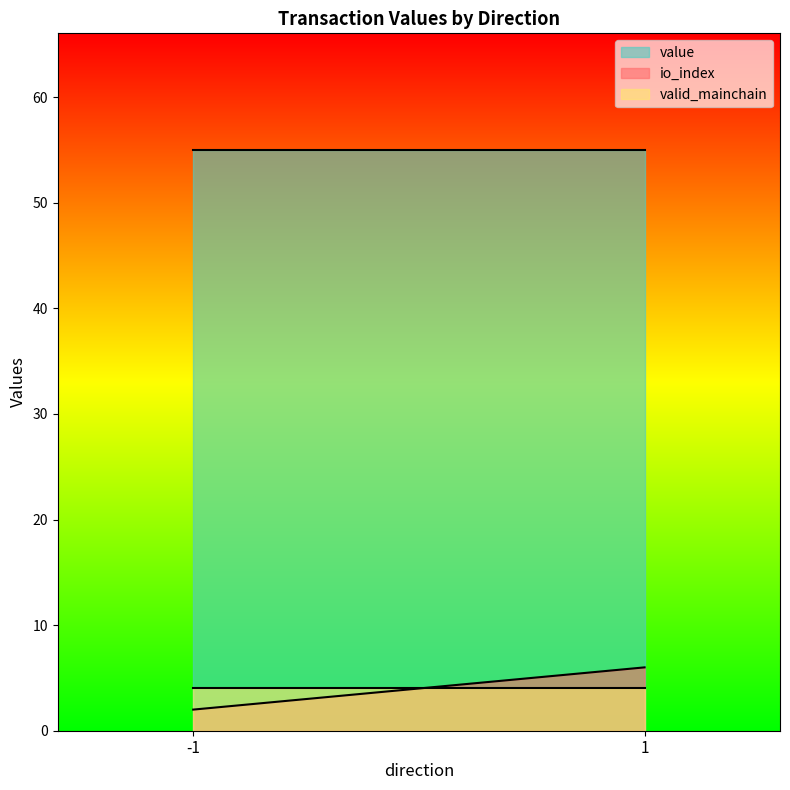

Is the value of value at 1 greater than the value of io_index at -1?

Yes